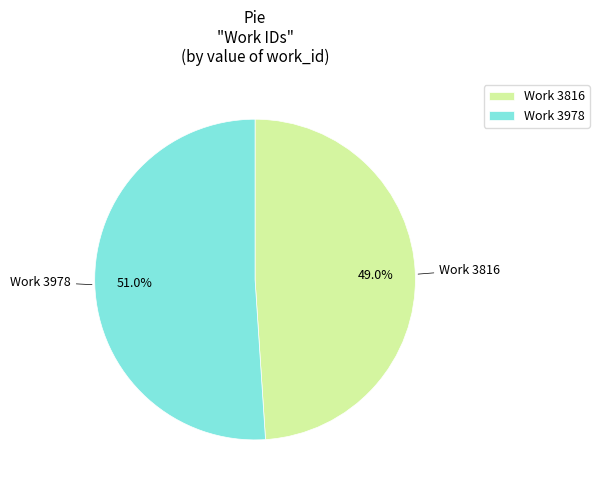

Between Work 3816 and Work 3978, which is larger?

Work 3978